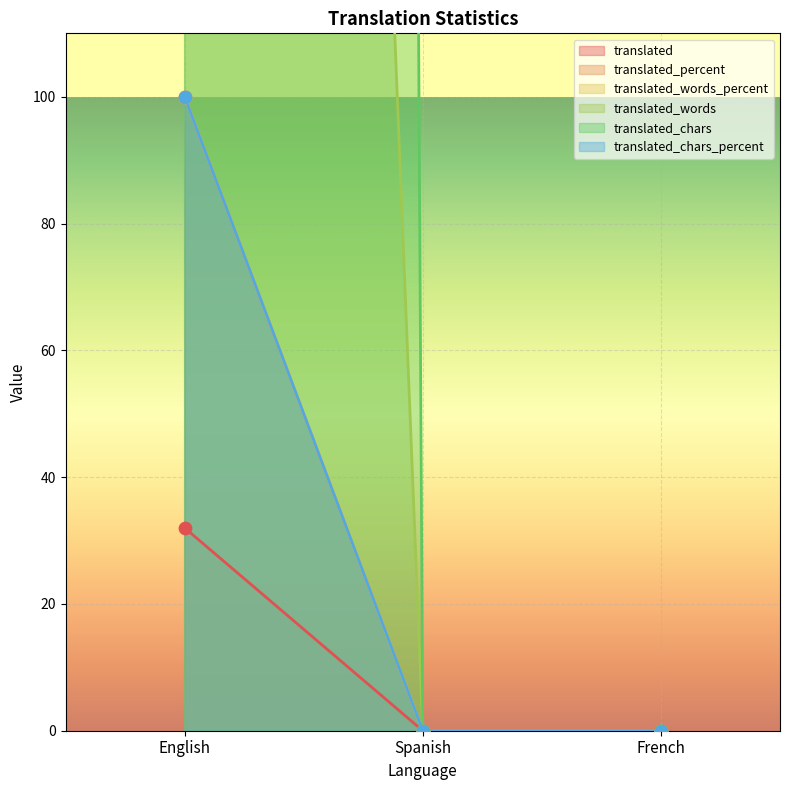

Is the value of translated_chars_percent at English greater than the value of translated_words at French?

Yes